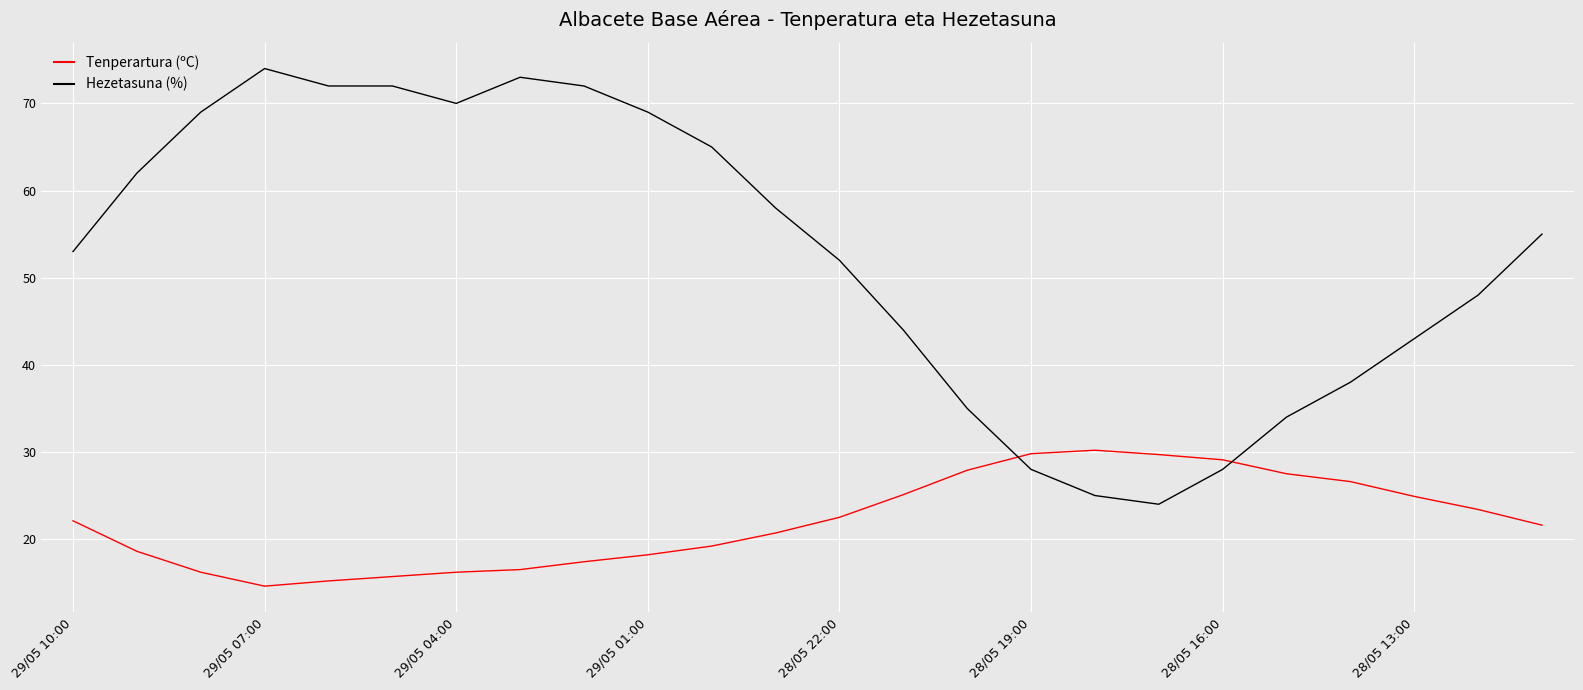

How many intersections are there between Hezetasuna (%) and Tenperartura (ºC)?

2